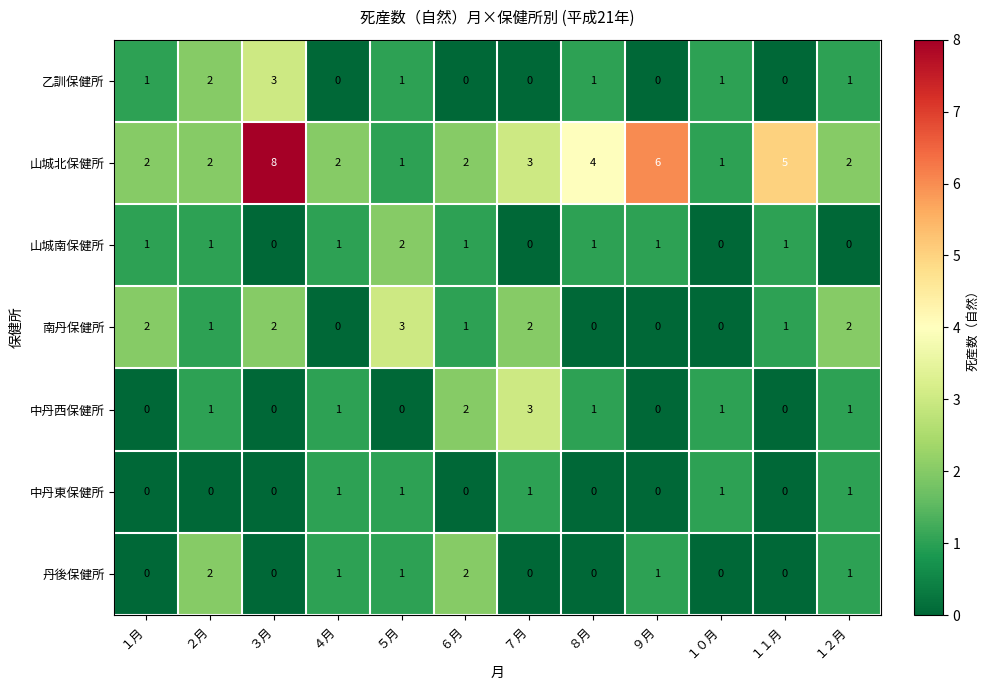

How many distinct data groups are displayed?

7